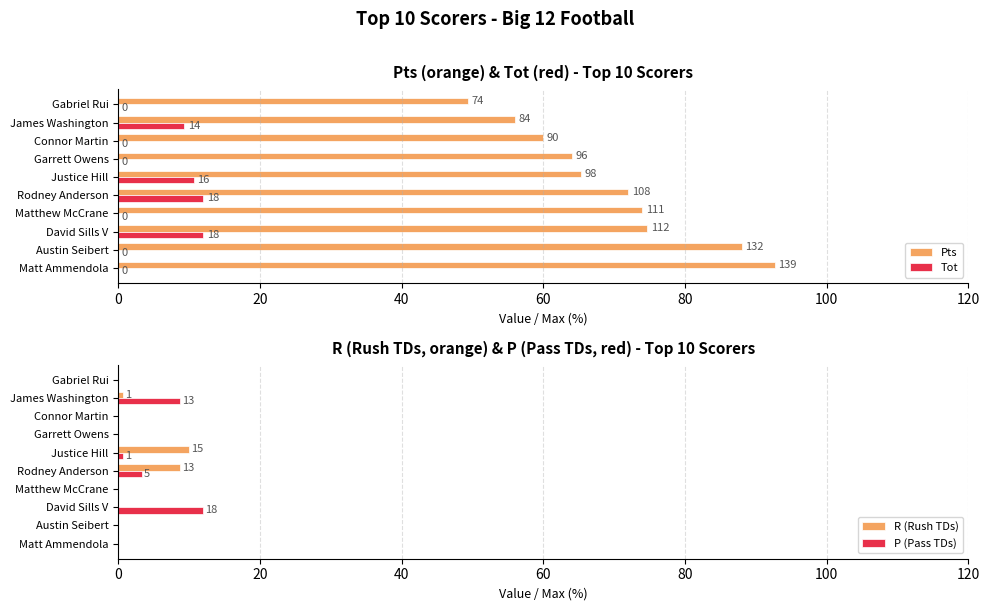

Which series has the largest total across all categories?

Pts